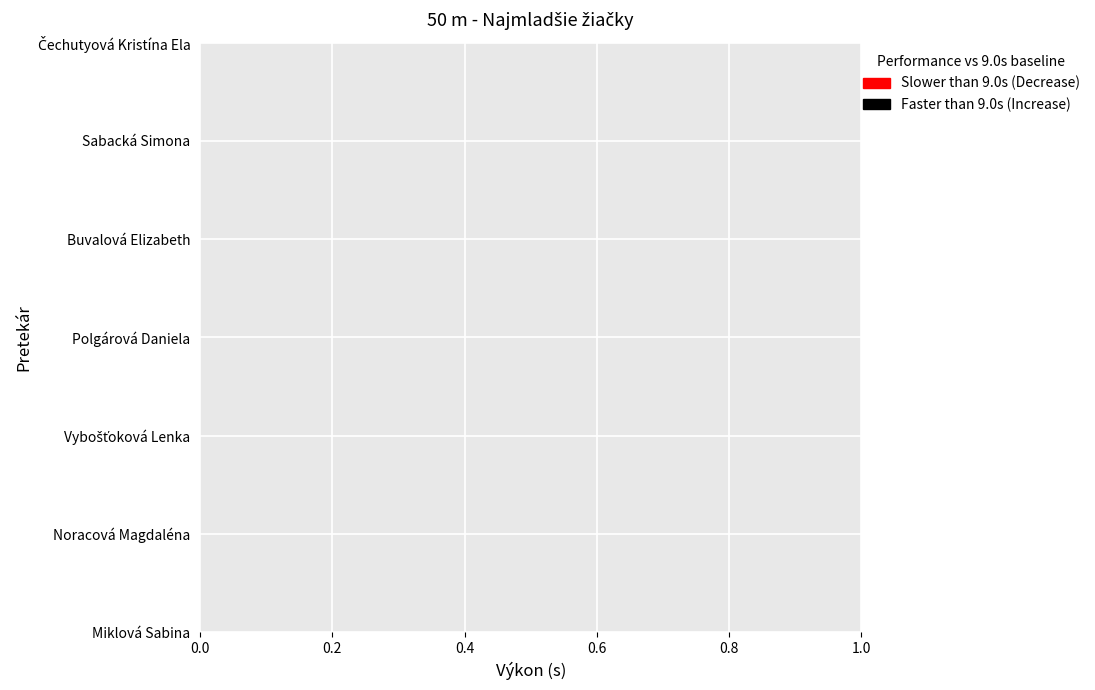

Is it true that Poradie equals 7.0 at Čechutyová Kristína Ela?

True